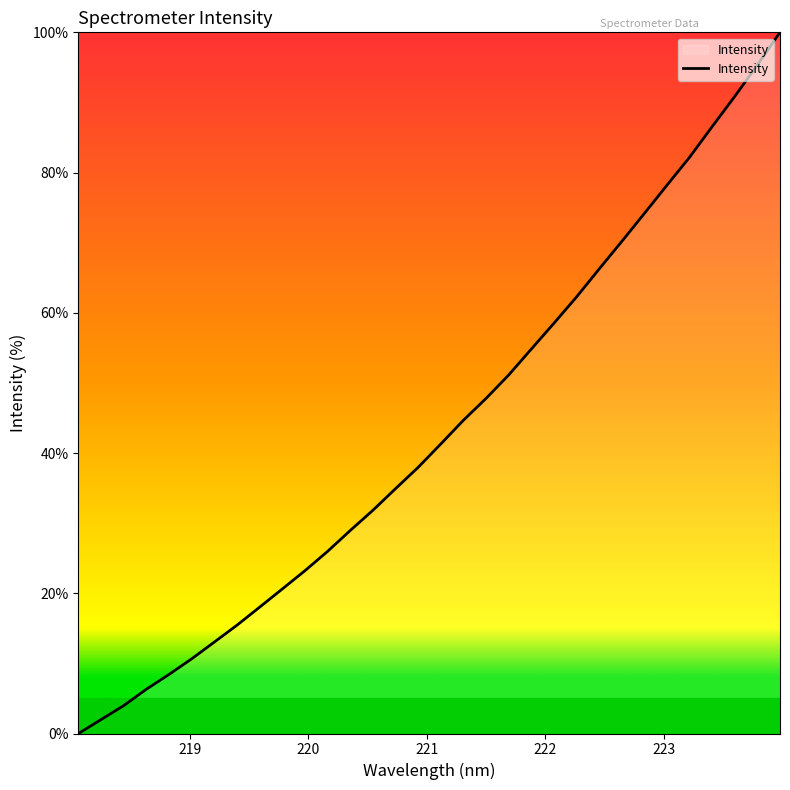

What is the difference between the maximum and minimum values?

100.0